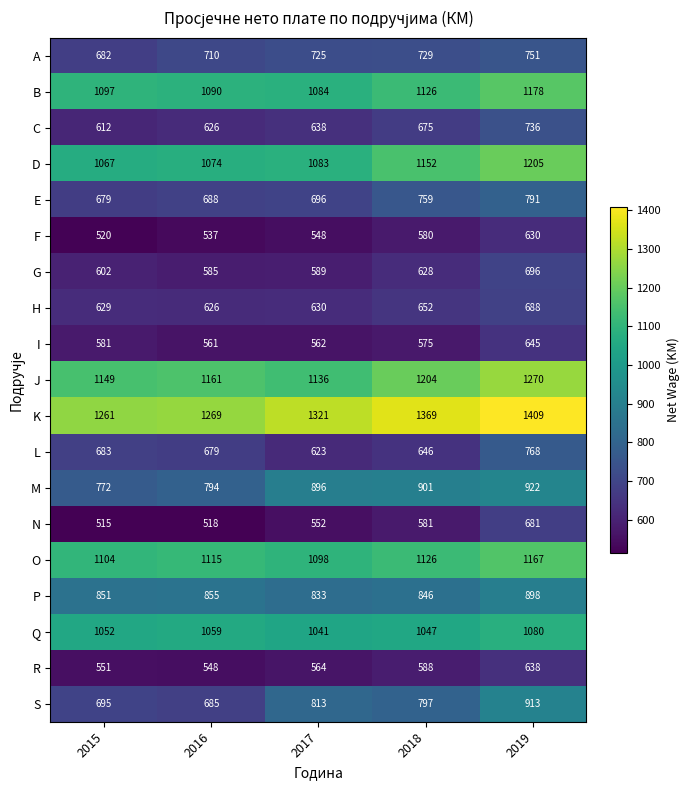

Is it true that P equals 898 at 2019?

True